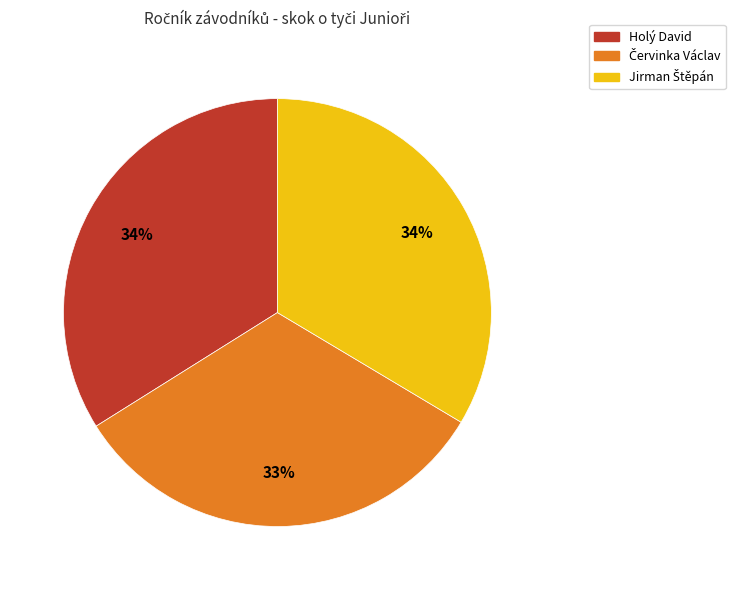

Count the number of slices in the pie.

3